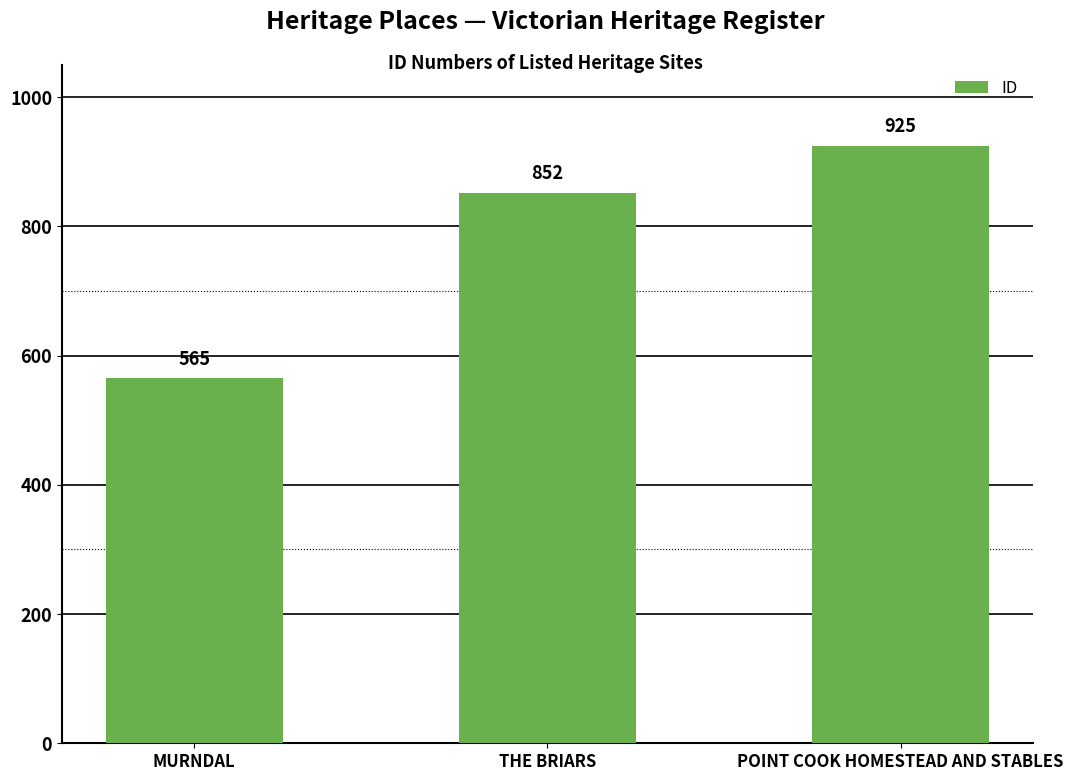

What is the difference between the maximum and second lowest values?

73